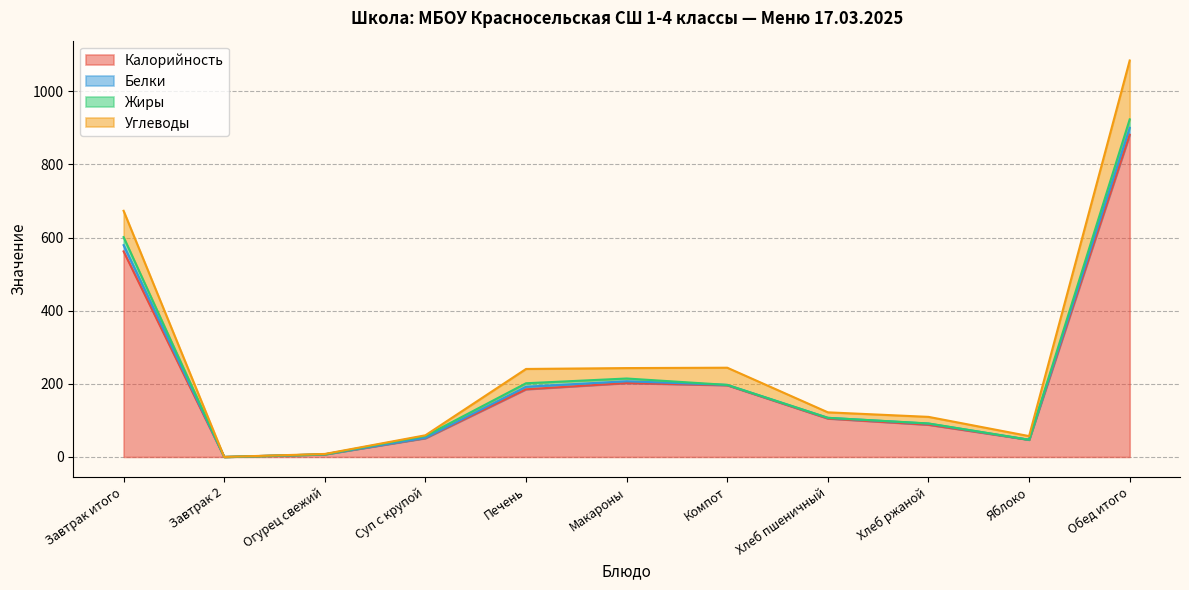

Which has a higher value, Суп с крупой or Печень?

Печень